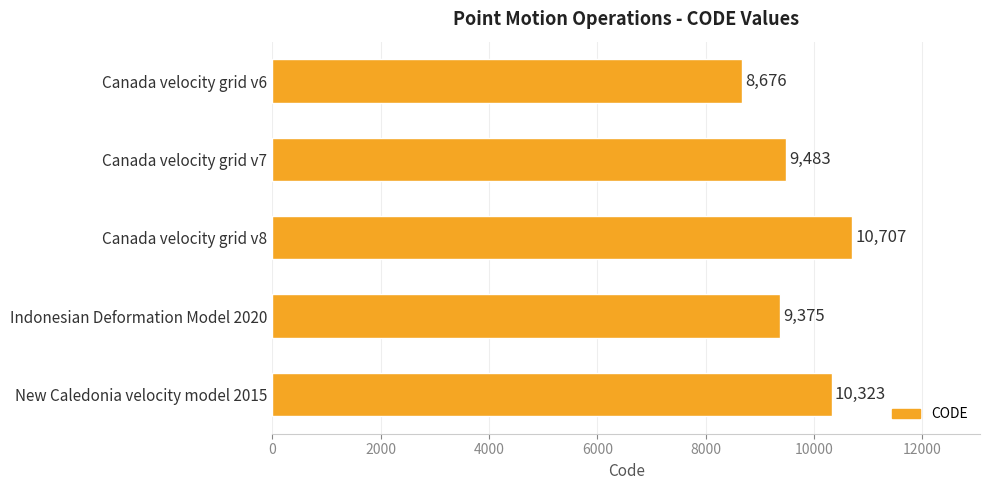

Count the number of data series in this chart.

1